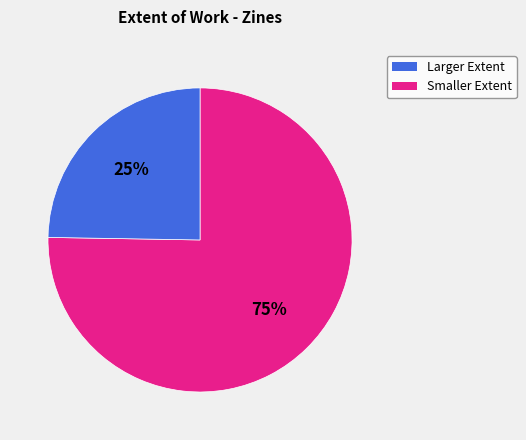

Is there any slice that represents more than half of the pie?

Yes